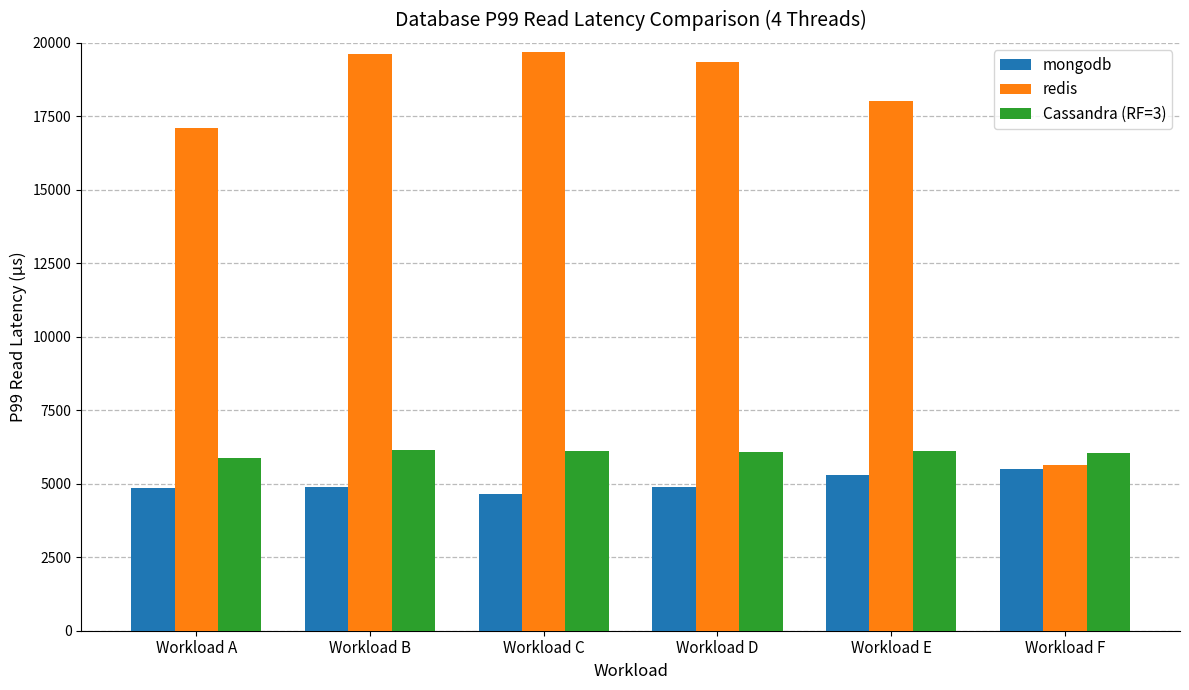

What is the greatest value displayed?

19699.2